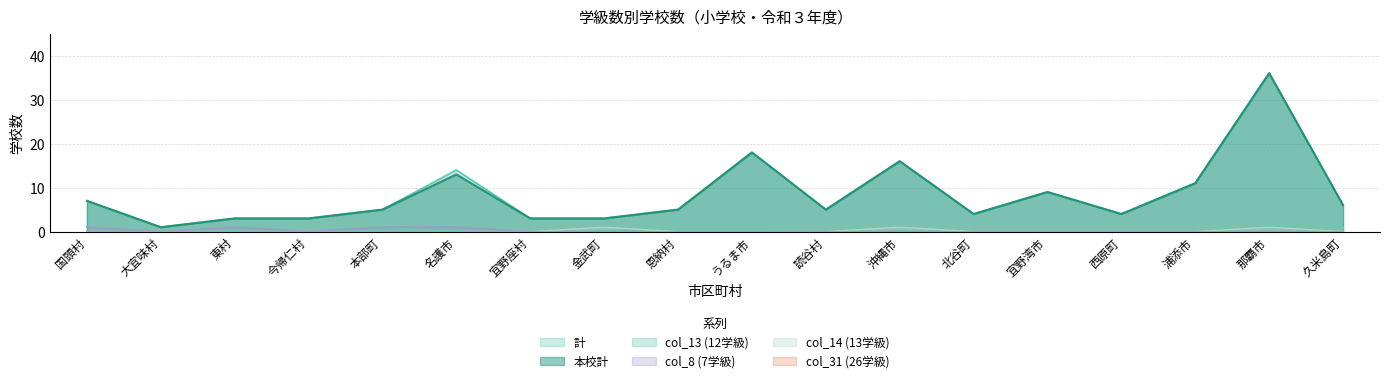

Which category has the lowest value across all series?

大宜味村